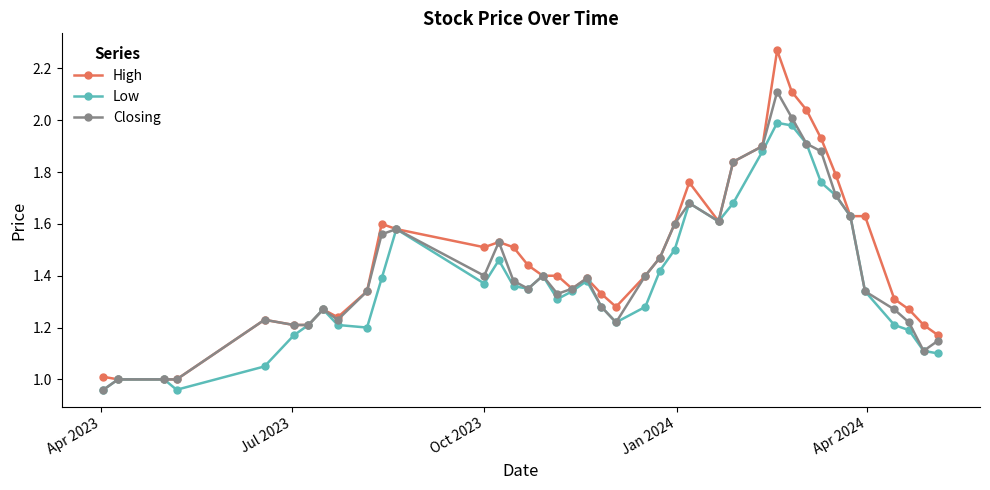

True or false: Closing has more than 2 interior local peaks.

True